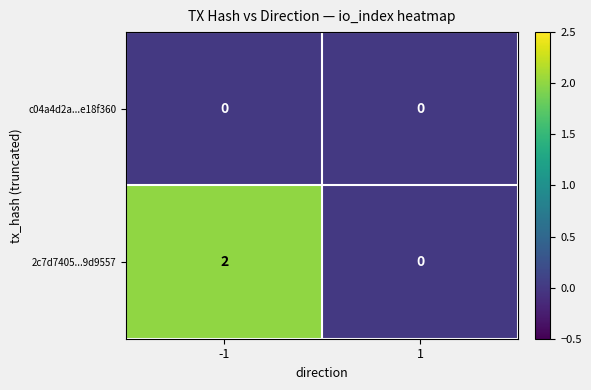

True or false: 2c7d7405...9d9557 has a value of 1 at 1.

False